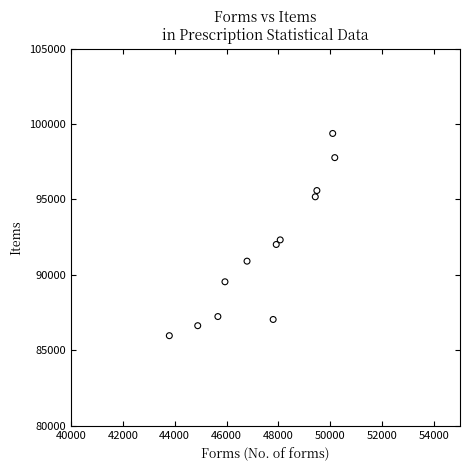

What is the average X value?

47502